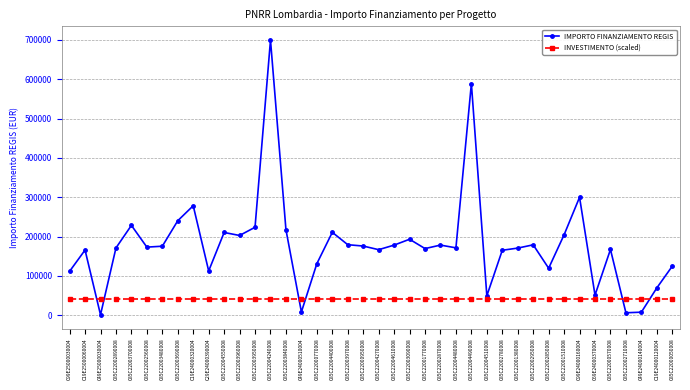

What position from the right is C49E24000140004?

3